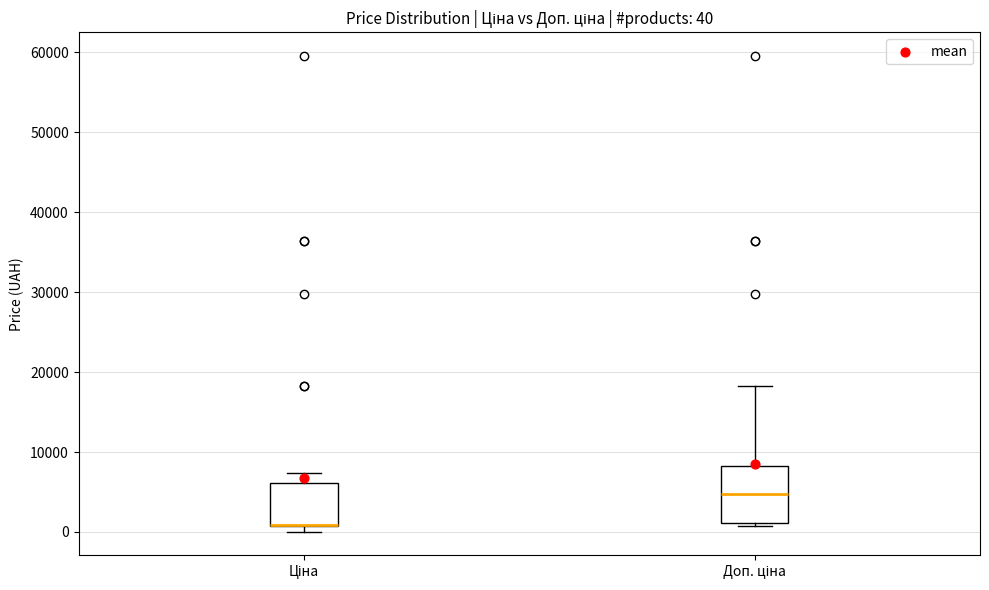

Which box is the tallest, from its lower edge to its upper edge?

Доп. ціна